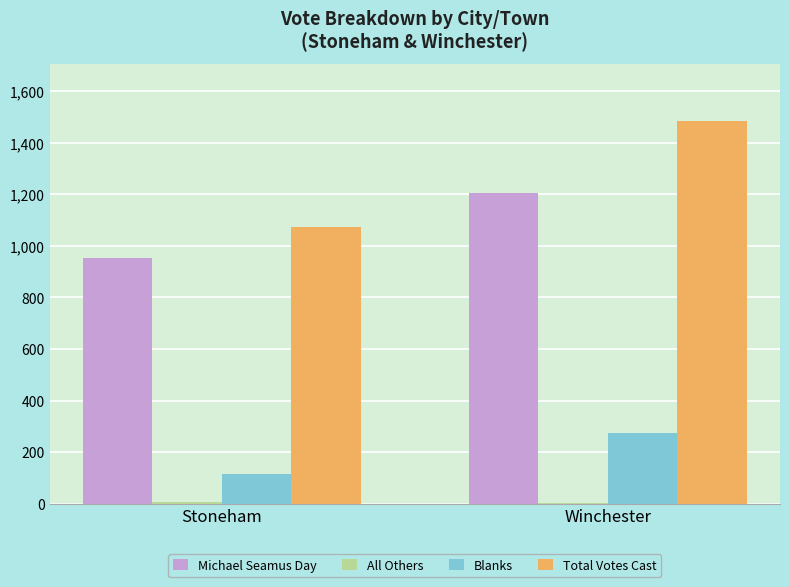

Read the Blanks value at Winchester, to the nearest 50.

300